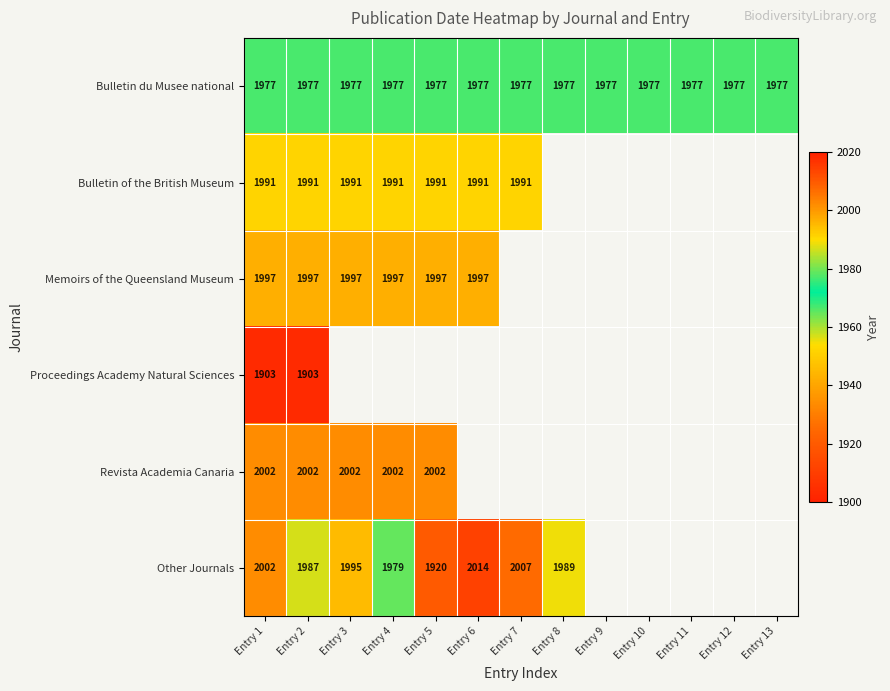

Is the value of Revista Academia Canaria at Entry 5 greater than the value of Bulletin du Musee national at Entry 12?

Yes